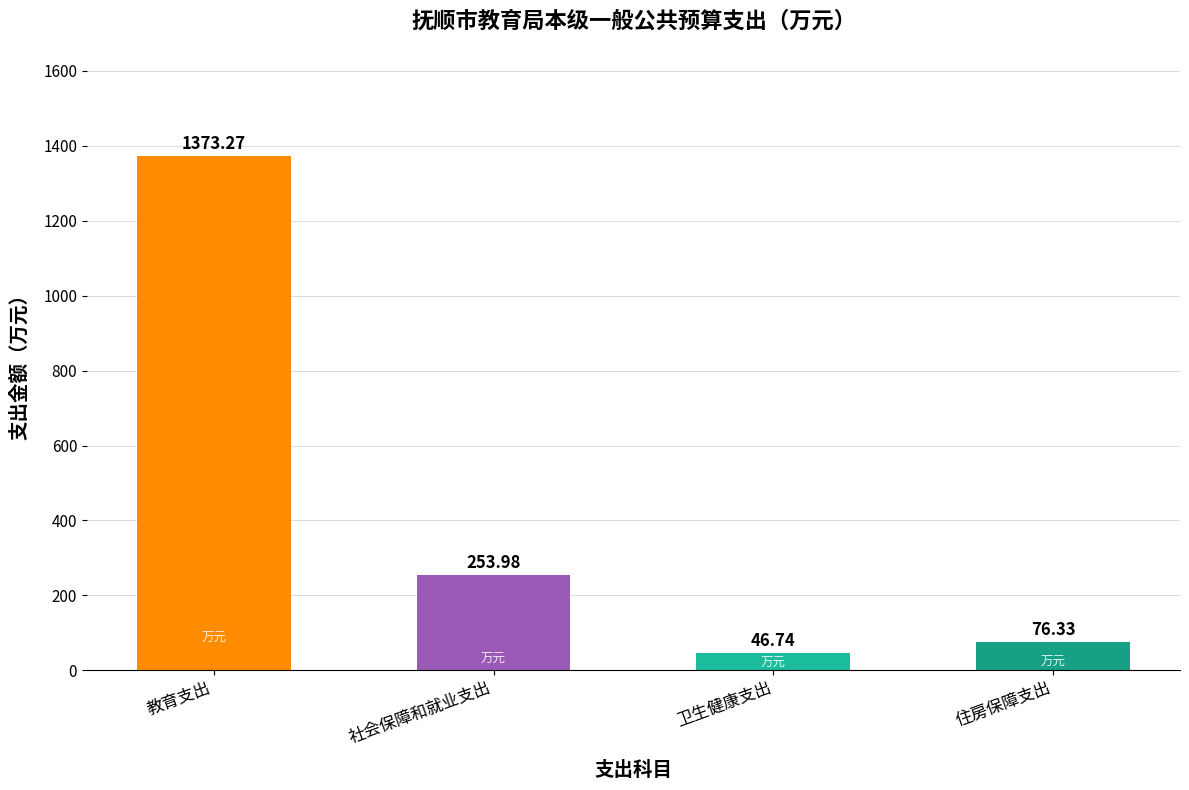

Is it true that the value at 卫生健康支出 is 46.7?

True